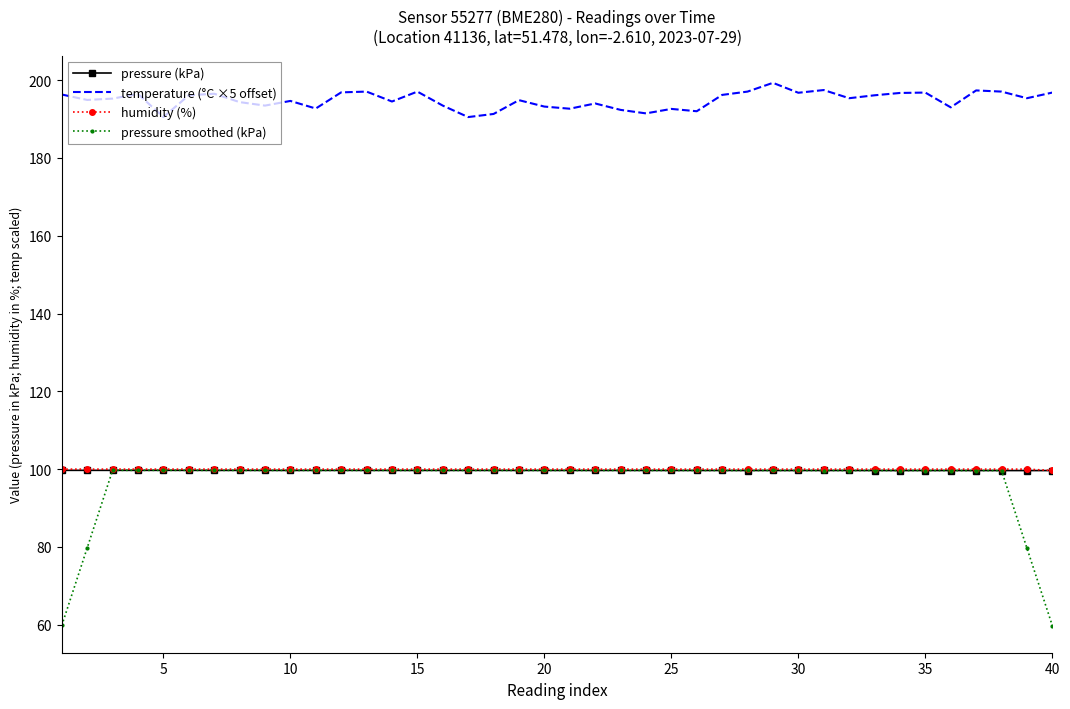

Which series has the widest spread of values?

pressure smoothed (kPa)